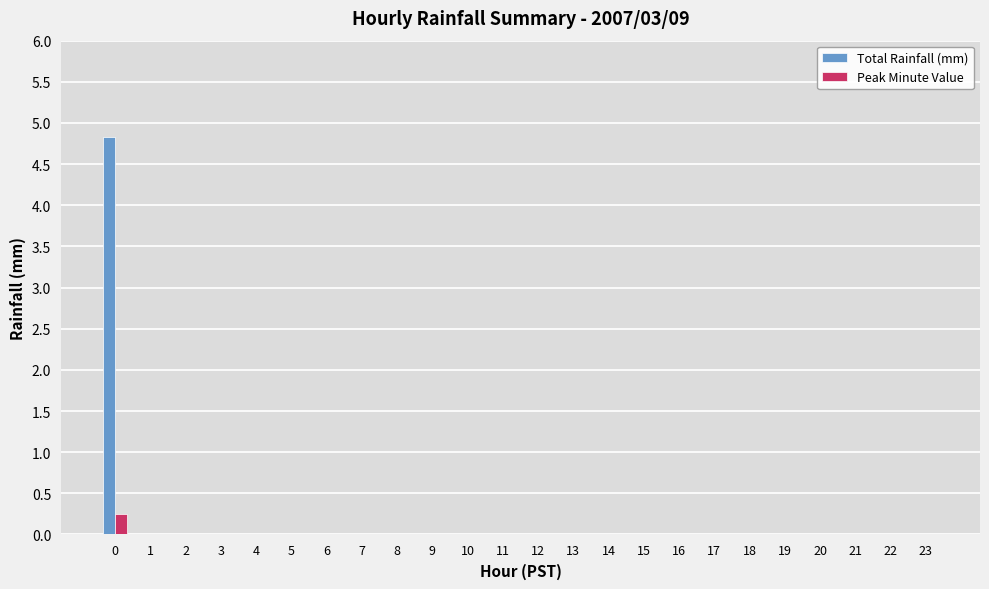

True or false: Total Rainfall (mm) has a value of -1.6 at 3.

False